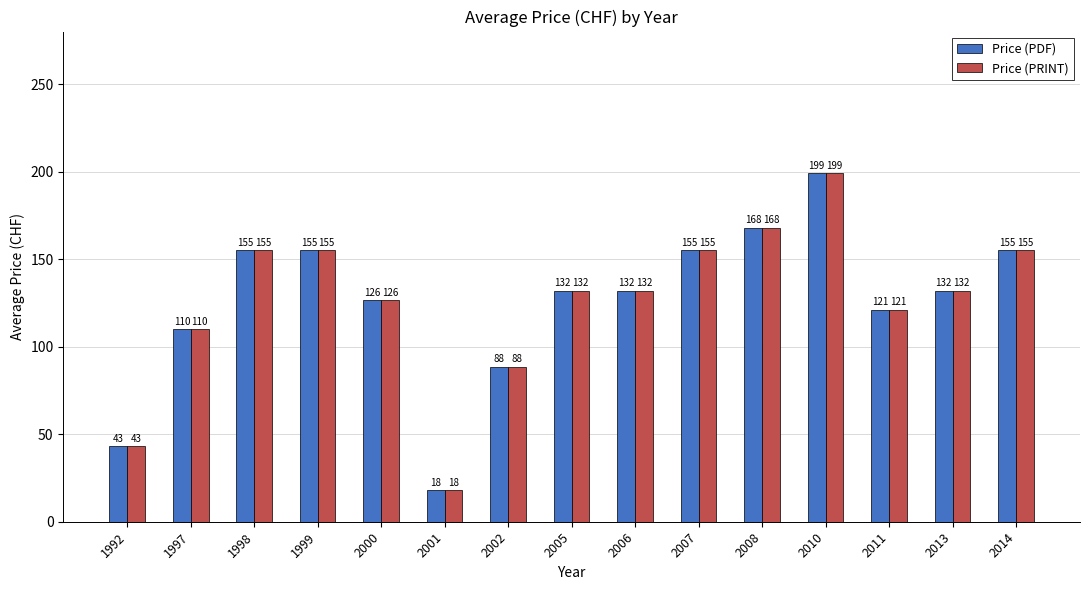

At which category is the sum across all series the highest?

2010